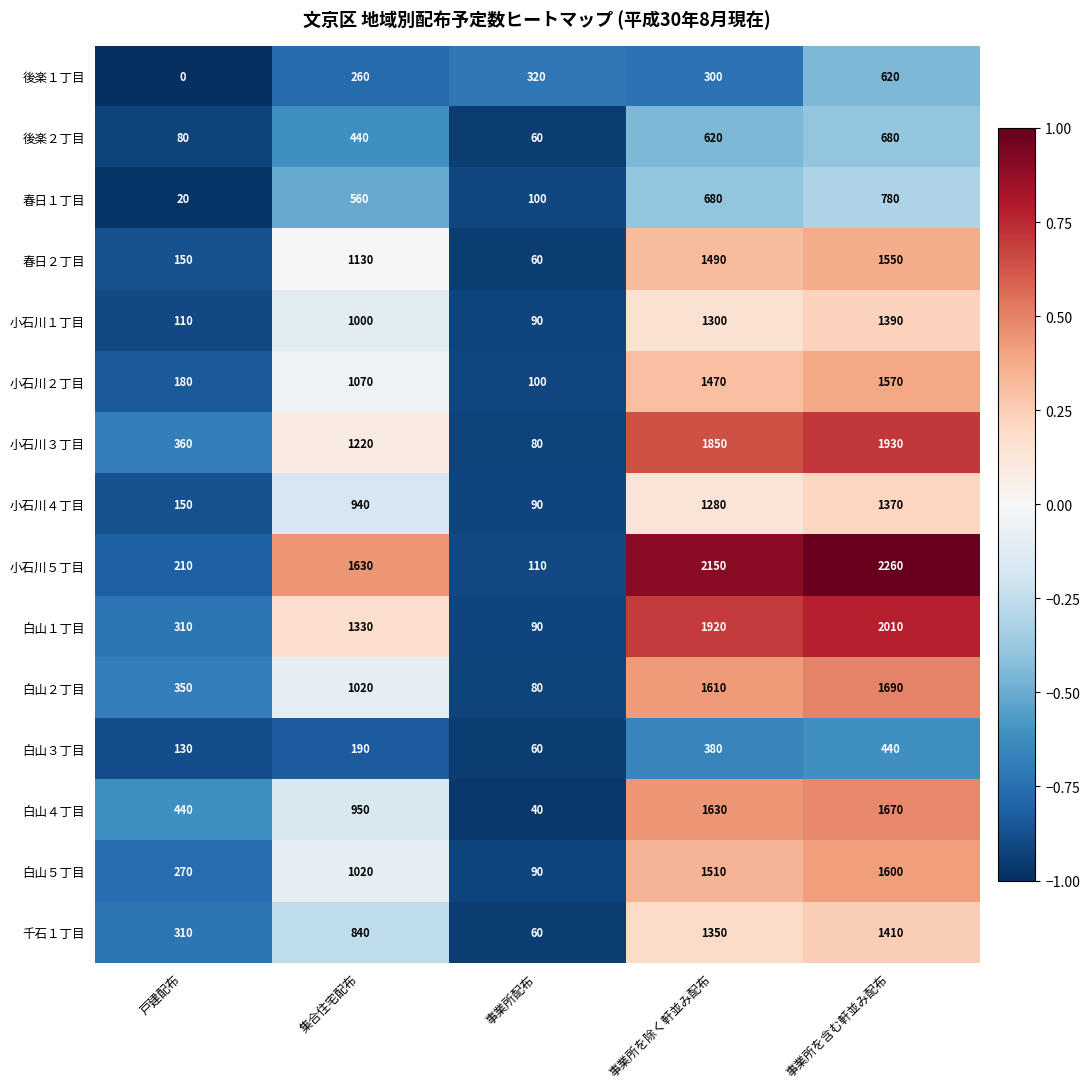

What is the total value across all series at 事業所を除く軒並み配布?

19540